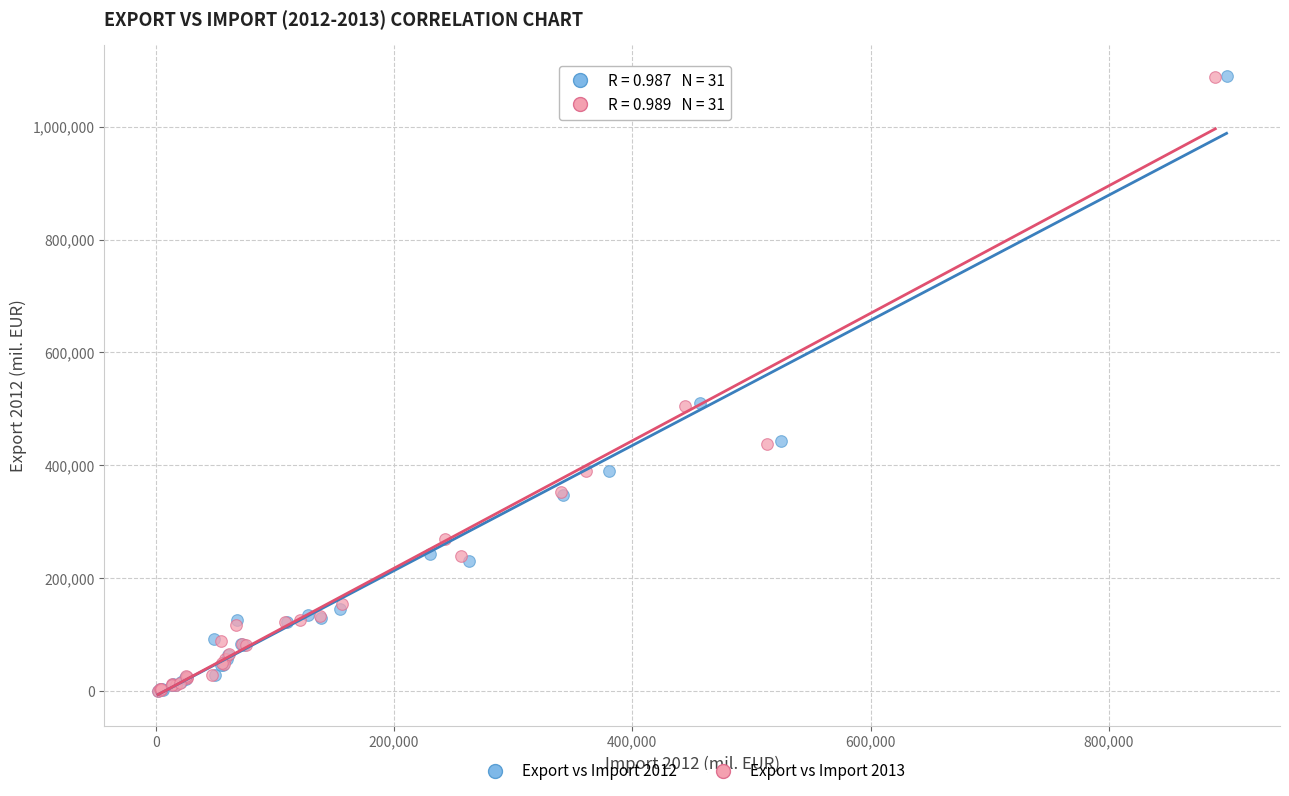

Which series has the largest Y range (max minus min)?

Export vs Import 2012